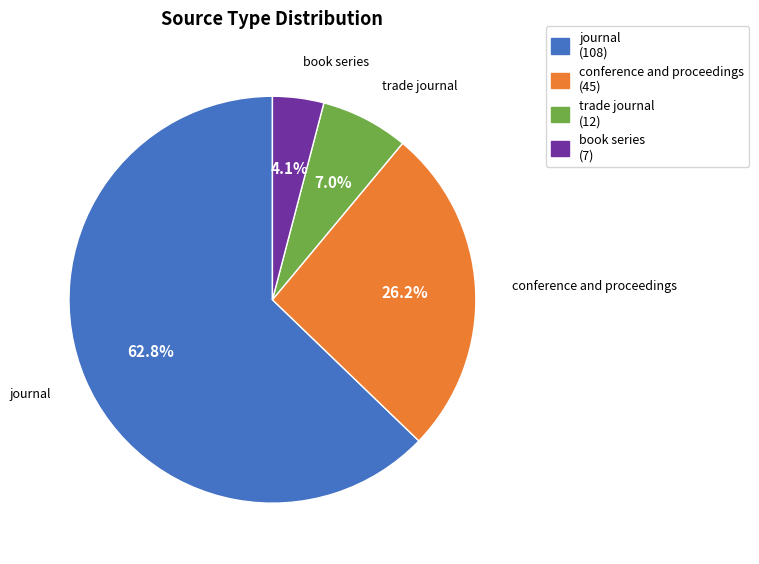

Which category has the biggest portion of the pie?

journal